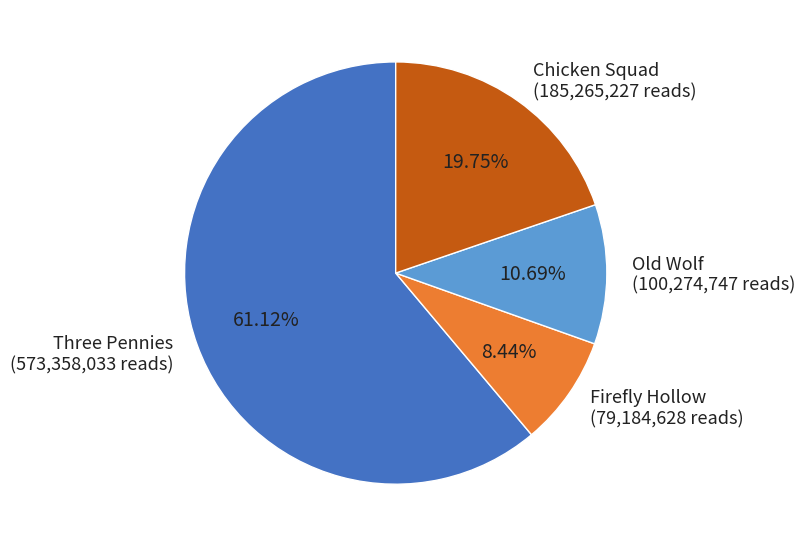

To the nearest percent, what is the difference between the Old Wolf and Firefly Hollow slice percentages?

2%